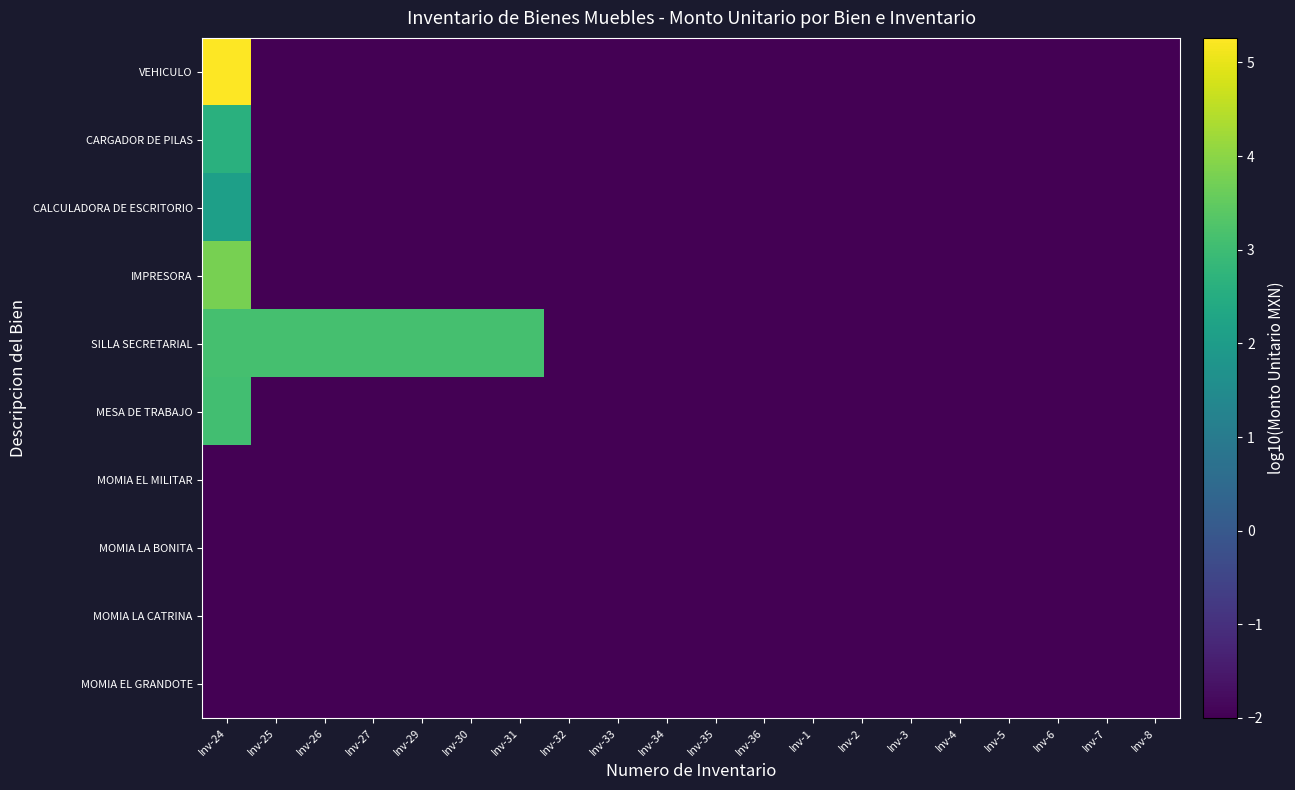

Between Inv-7 and Inv-31, which is larger?

Inv-7